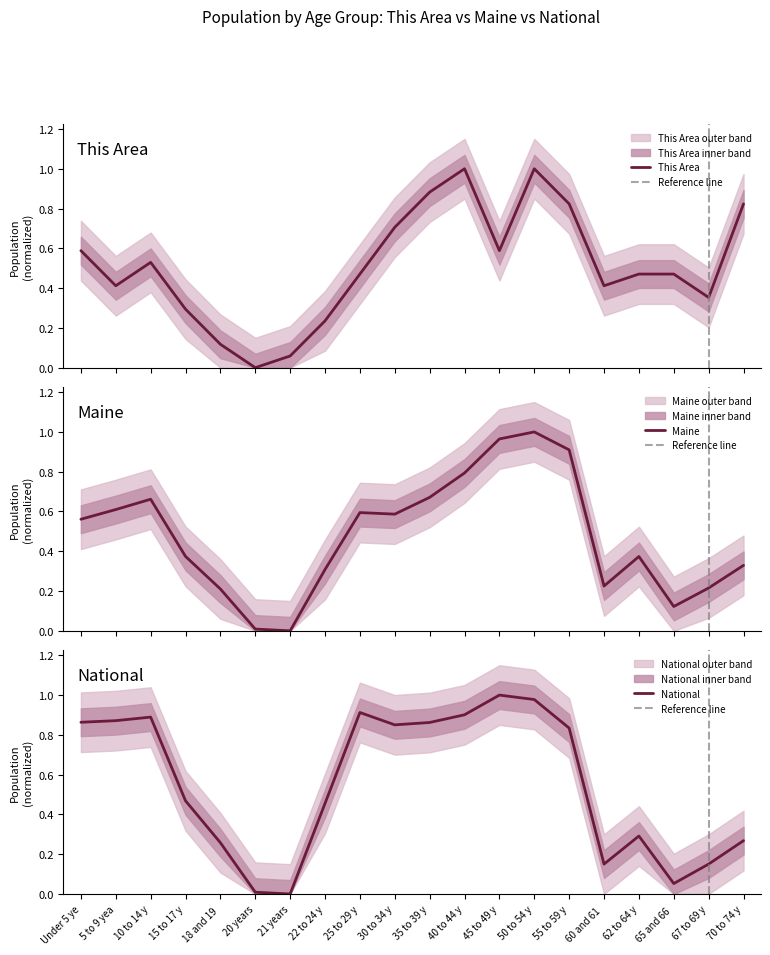

Which series ends up on top after the final intersection of this_area and maine?

this_area